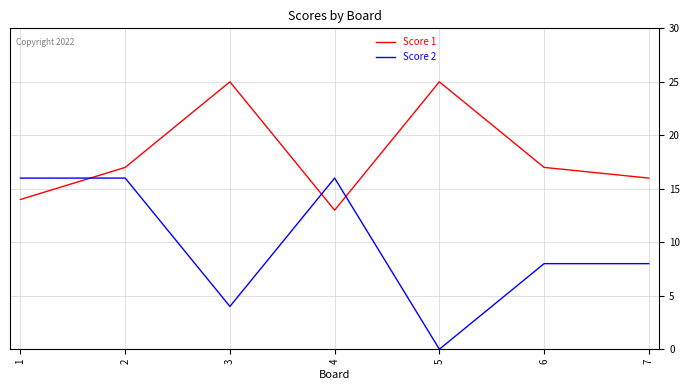

Read the Score 1 value at 6.

17